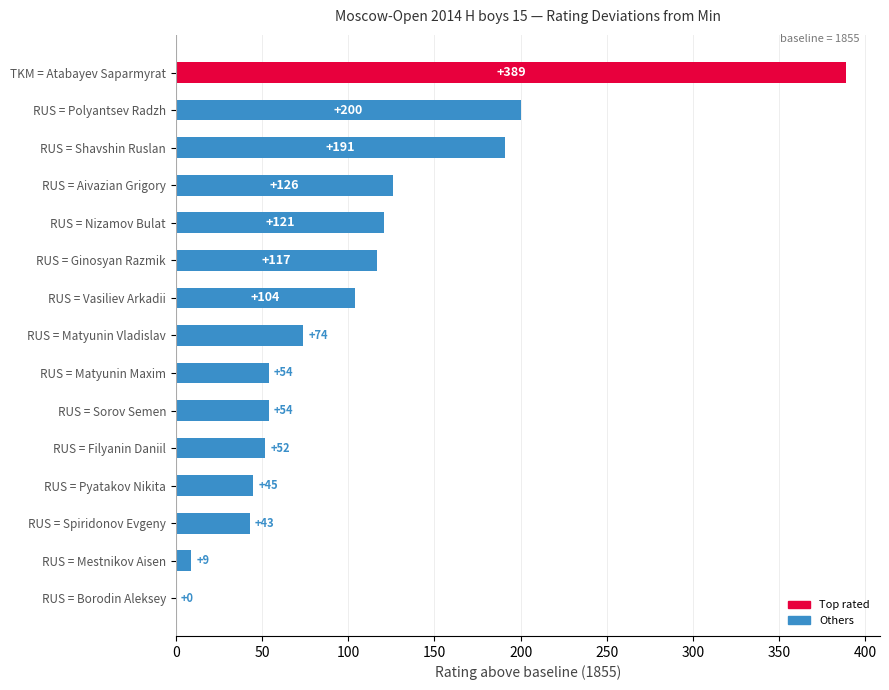

What value does the data have at RUS = Matyunin Maxim?

54